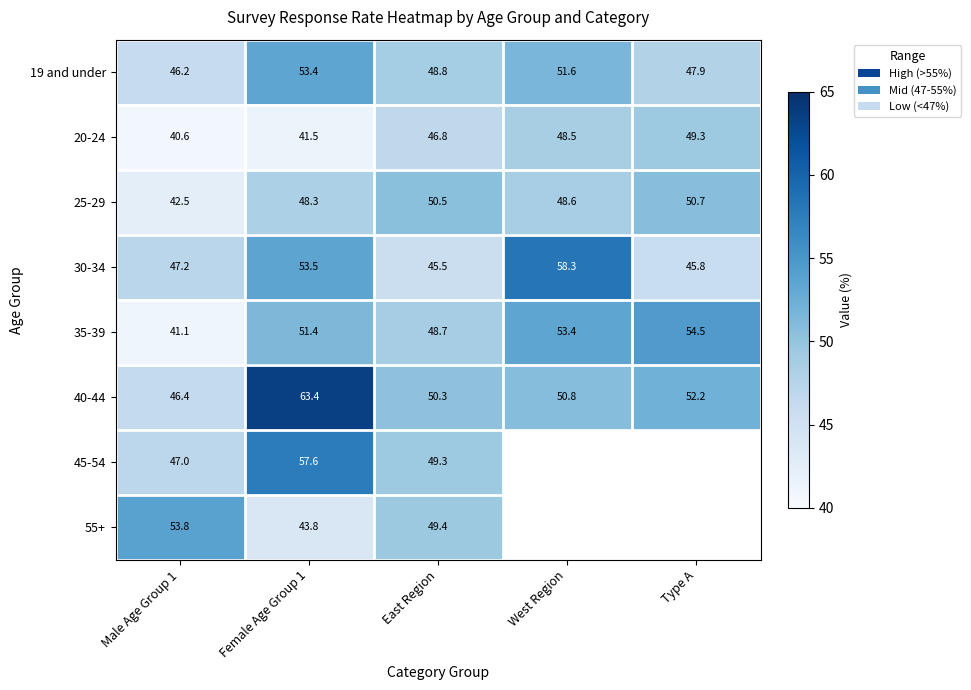

What is the sum of all 35-39 values?

249.1